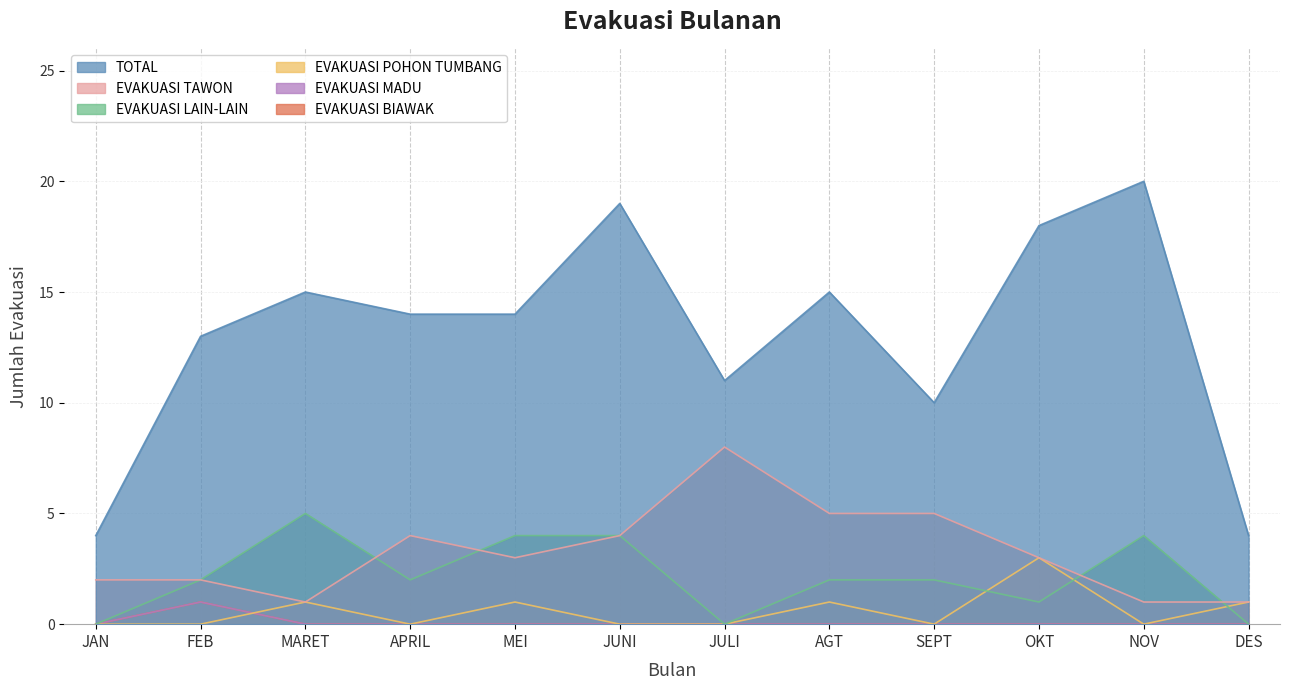

Reading left to right, transcribe all the data shown in this chart.

TOTAL: JAN=4	FEB=13	MARET=15	APRIL=14	MEI=14	JUNI=19	JULI=11	AGT=15	SEPT=10	OKT=18	NOV=20	DES=4
EVAKUASI TAWON: JAN=2	FEB=2	MARET=1	APRIL=4	MEI=3	JUNI=4	JULI=8	AGT=5	SEPT=5	OKT=3	NOV=1	DES=1
EVAKUASI LAIN-LAIN: JAN=0	FEB=2	MARET=5	APRIL=2	MEI=4	JUNI=4	JULI=0	AGT=2	SEPT=2	OKT=1	NOV=4	DES=0
EVAKUASI POHON TUMBANG: JAN=0	FEB=0	MARET=1	APRIL=0	MEI=1	JUNI=0	JULI=0	AGT=1	SEPT=0	OKT=3	NOV=0	DES=1
EVAKUASI MADU: JAN=0	FEB=1	MARET=0	APRIL=0	MEI=0	JUNI=0	JULI=0	AGT=0	SEPT=0	OKT=0	NOV=0	DES=0
EVAKUASI BIAWAK: JAN=0	FEB=1	MARET=0	APRIL=0	MEI=0	JUNI=0	JULI=0	AGT=0	SEPT=0	OKT=0	NOV=0	DES=0